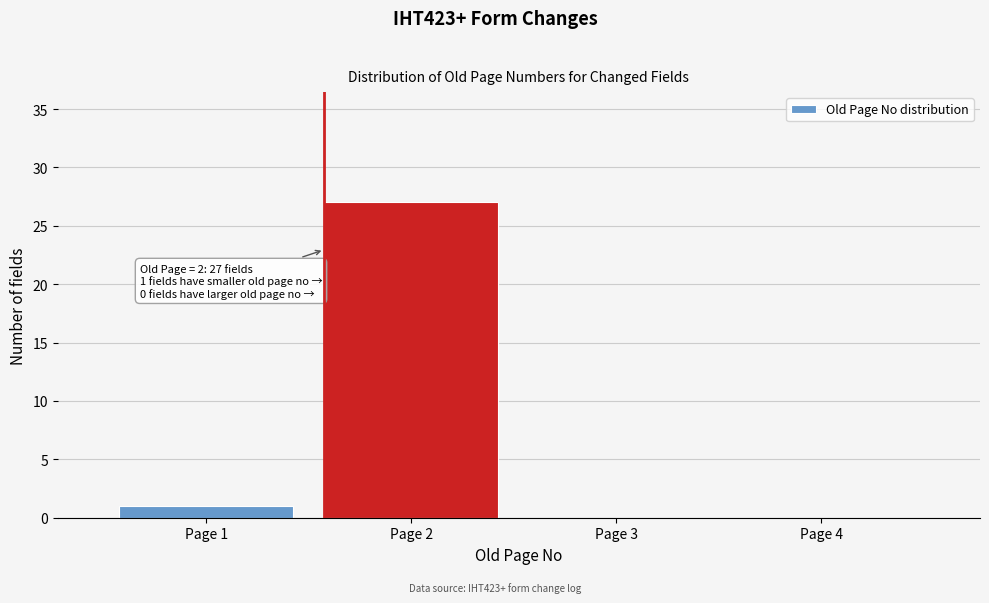

Reading left to right, extract all data points from this chart.

Page 1=1	Page 2=27	Page 3=0	Page 4=0